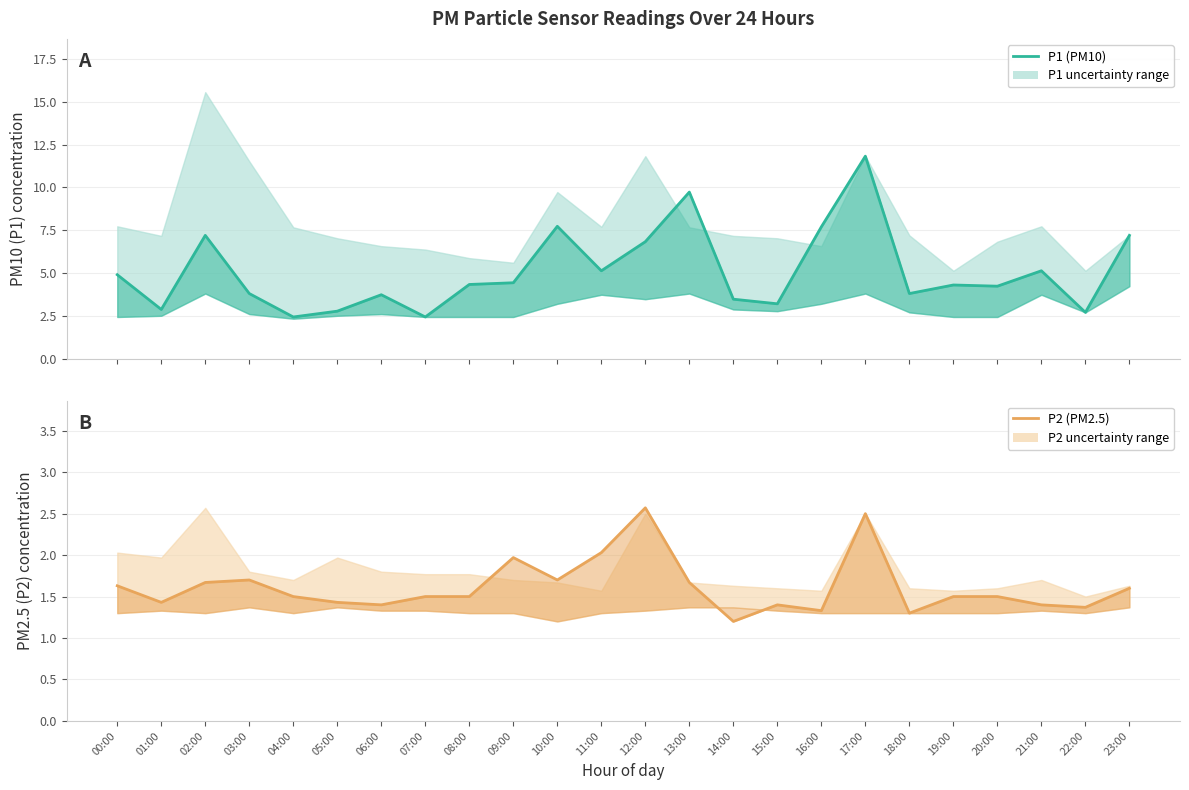

Reading left to right, what are all the values shown in this chart?

P1 (PM10): 00:00=4.9	01:00=2.9	02:00=7.2	03:00=3.8	04:00=2.4	05:00=2.8	06:00=3.7	07:00=2.4	08:00=4.3	09:00=4.4	10:00=7.7	11:00=5.1	12:00=6.8	13:00=9.7	14:00=3.5	15:00=3.2	16:00=7.7	17:00=11.8	18:00=3.8	19:00=4.3	20:00=4.2	21:00=5.1	22:00=2.7	23:00=7.2
P2 (PM2.5): 00:00=1.6	01:00=1.4	02:00=1.7	03:00=1.7	04:00=1.5	05:00=1.4	06:00=1.4	07:00=1.5	08:00=1.5	09:00=2.0	10:00=1.7	11:00=2.0	12:00=2.6	13:00=1.7	14:00=1.2	15:00=1.4	16:00=1.3	17:00=2.5	18:00=1.3	19:00=1.5	20:00=1.5	21:00=1.4	22:00=1.4	23:00=1.6